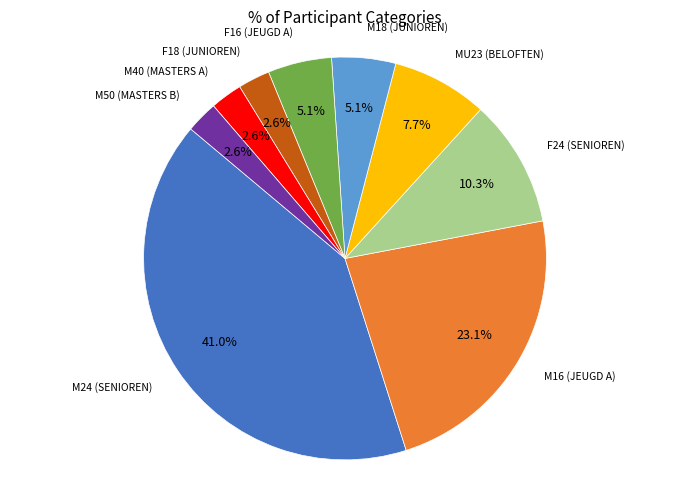

Is there any slice that represents more than half of the pie?

No